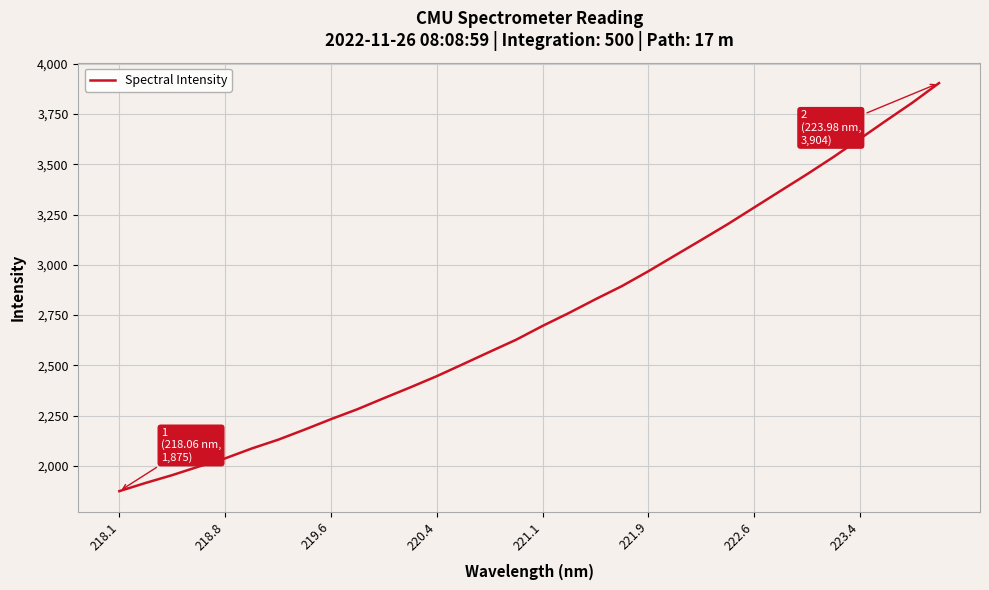

What is the greatest value displayed?

3903.7